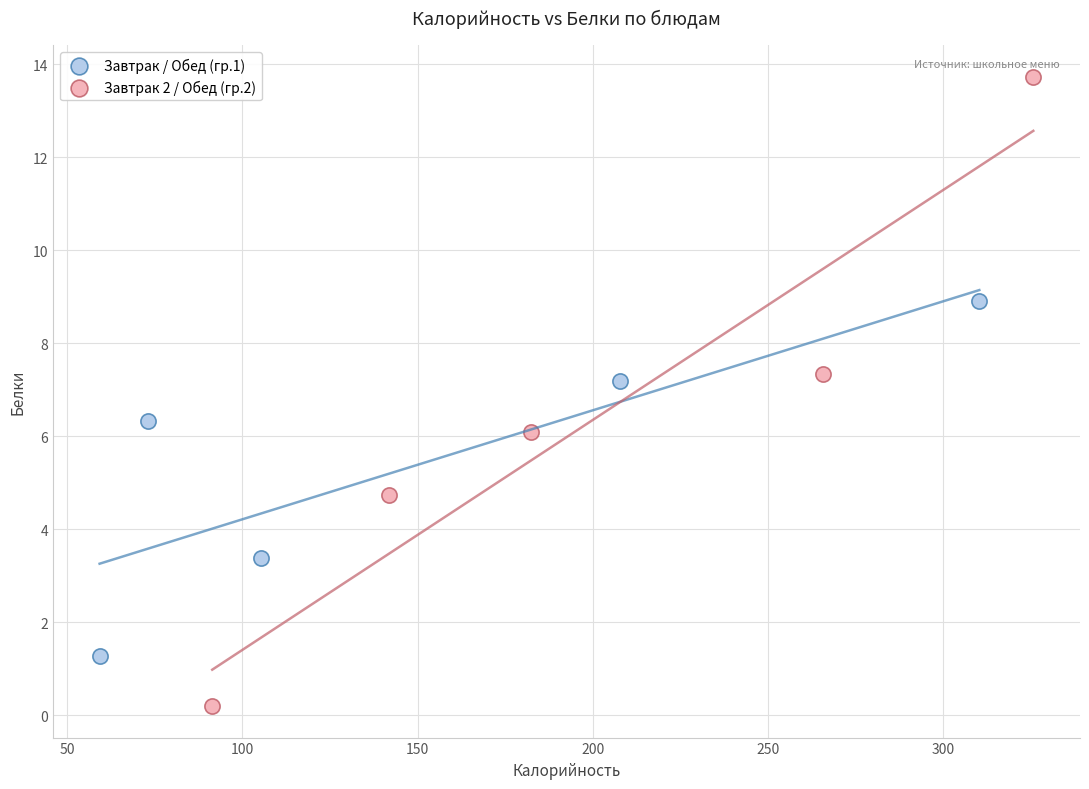

Which series reaches the maximum Y coordinate?

Завтрак 2 / Обед (гр.2)